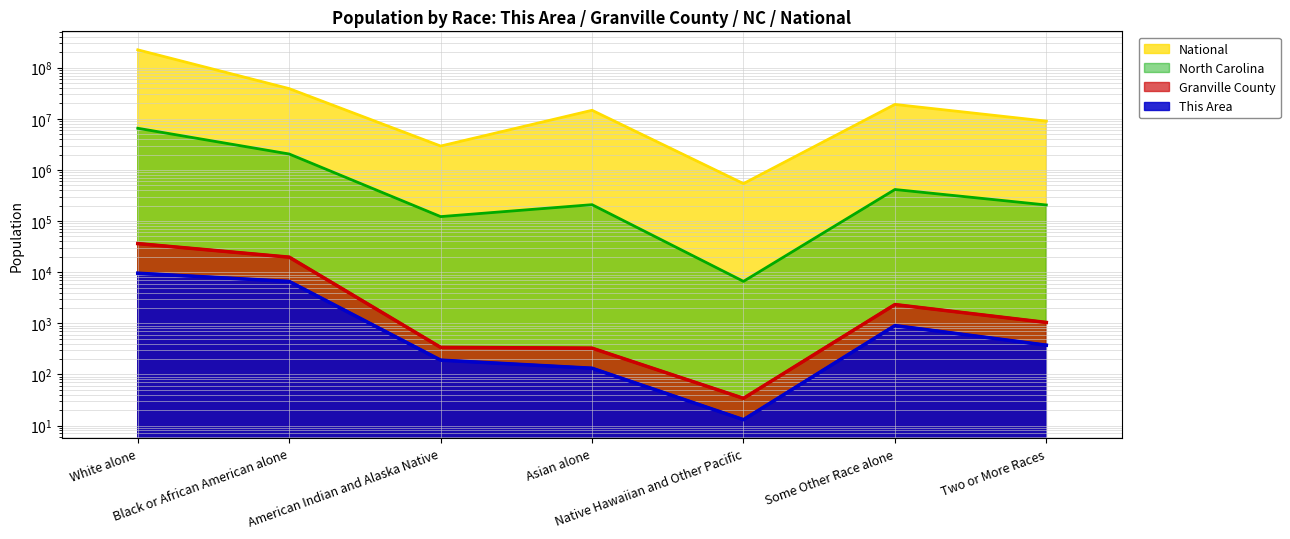

What are all the series names shown in the legend?

This Area, Granville County, North Carolina, National